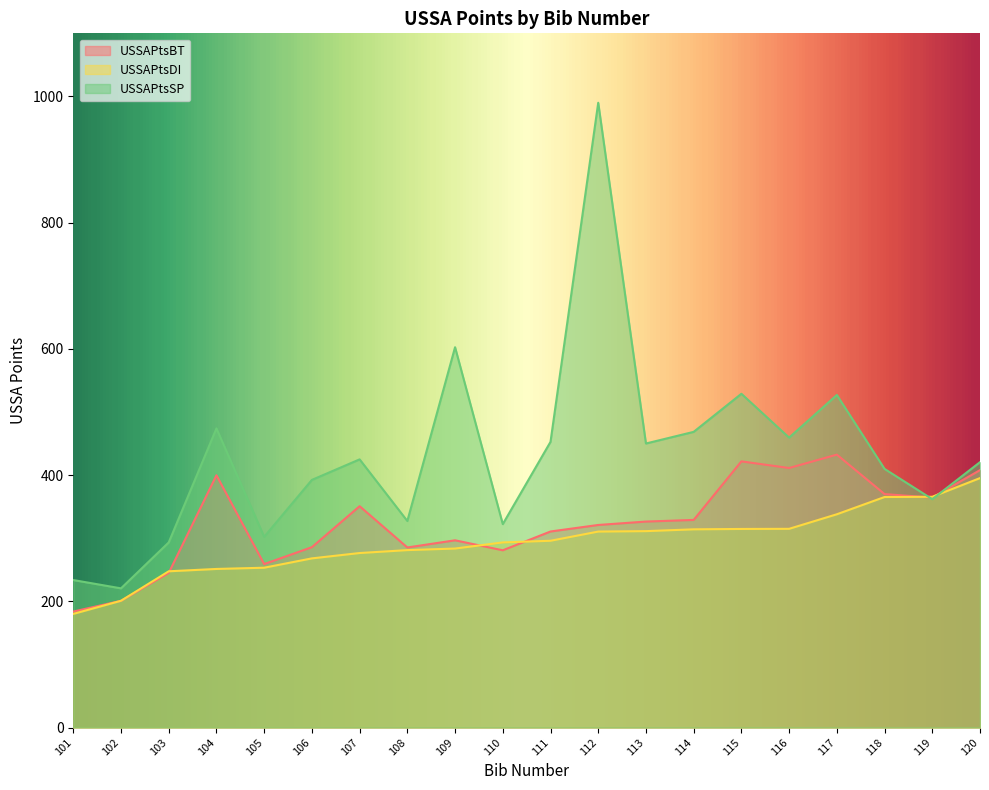

What is the average value of the USSAPtsSP series?

433.1